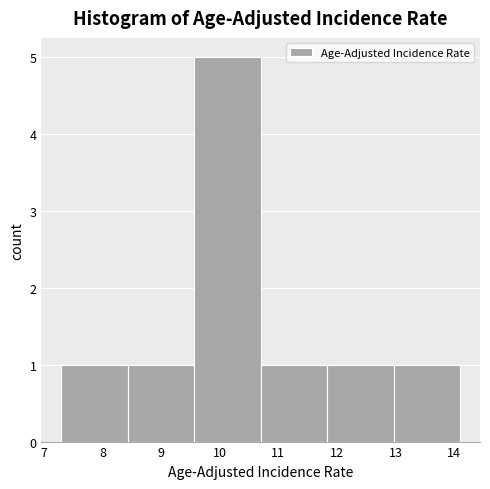

What is the height of the bar covering 11.8 to 13.0 on the x-axis? Neither the bar edges nor the heights are printed on the chart, so give them approximately, as read against the axes.

1